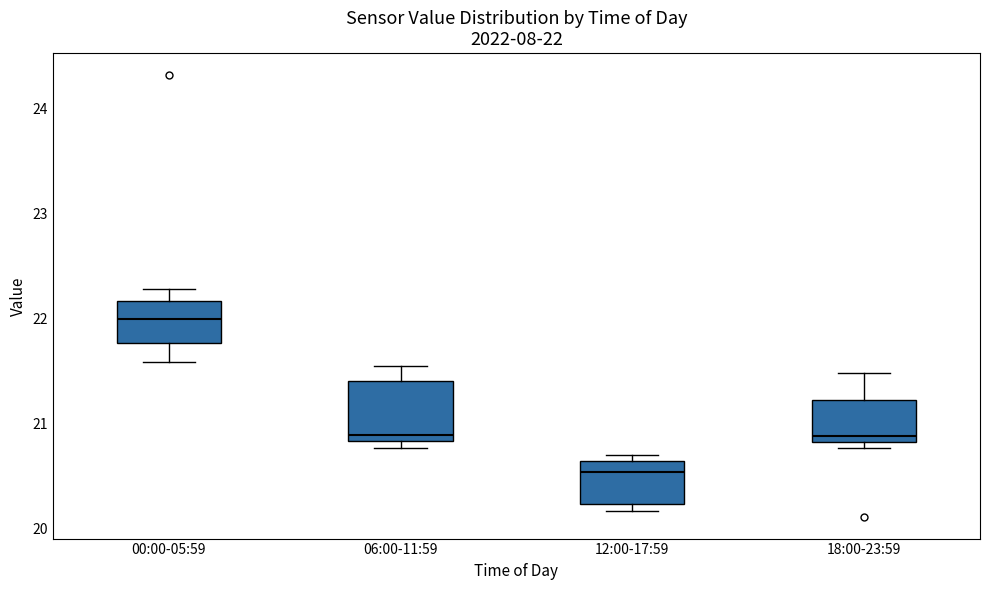

Which box's median line is the lowest?

12:00-17:59